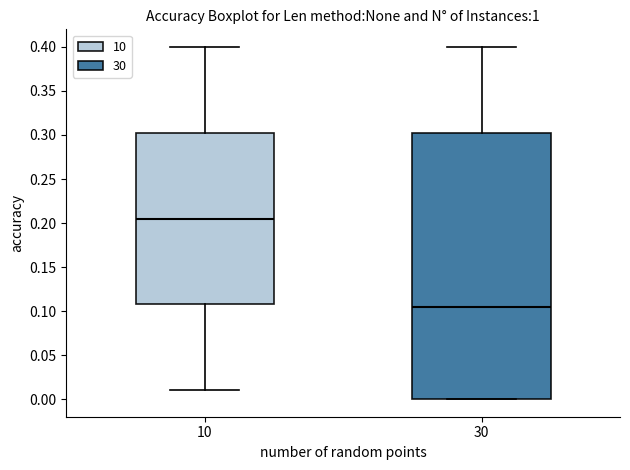

Where does the lower whisker of the box at x = 10 end on the y-axis? The values are not printed on the chart, so give them approximately, as read against the axis.

0.010